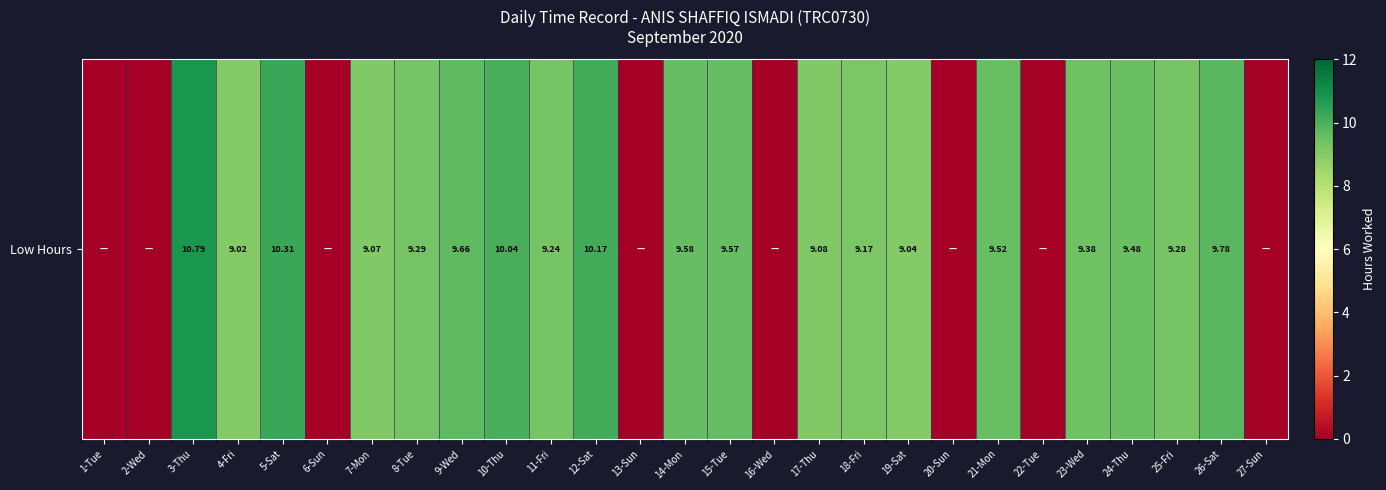

How many positive values are there?

19